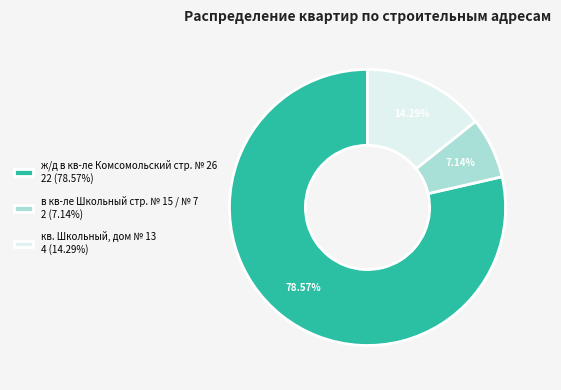

Approximately how many times larger is the value at в кв-ле Школьный стр. № 15 / № 7 compared to ж/д в кв-ле Комсомольский стр. № 26?

0.1